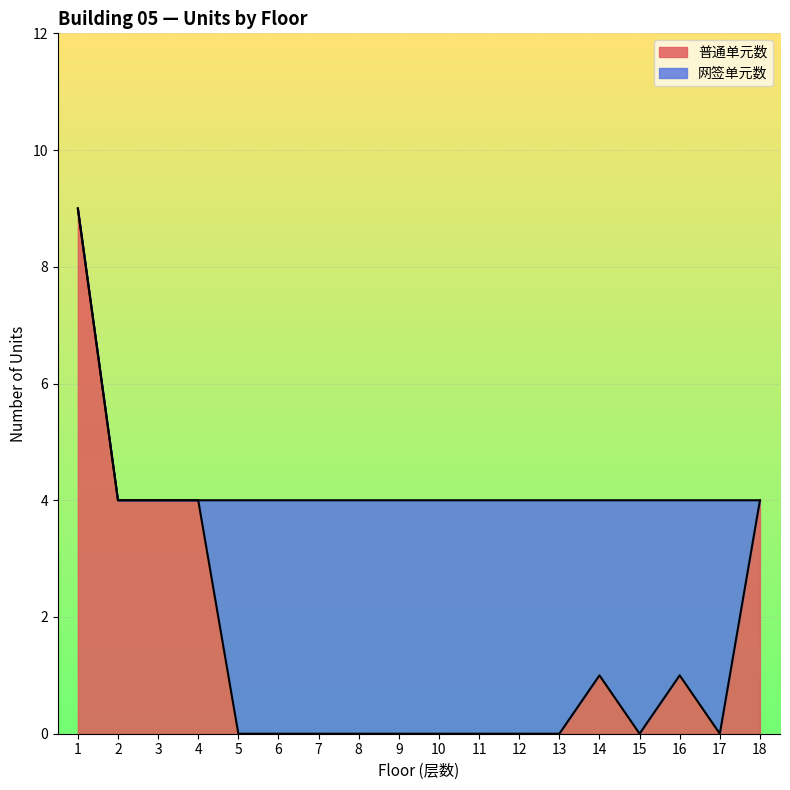

Where is the data nearest to the value 4?

2